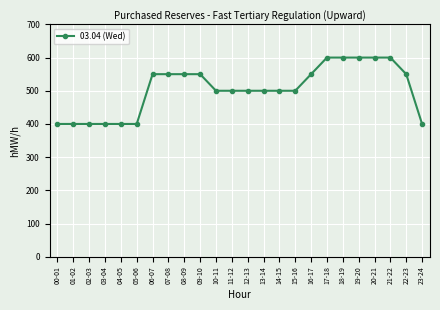

What is the greatest value displayed?

600